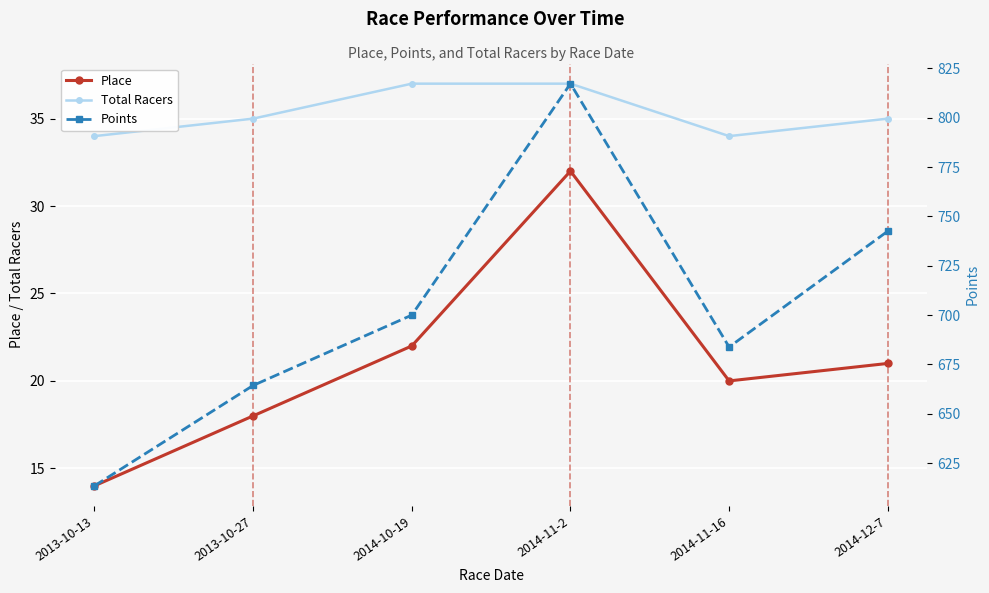

In Points, how many points are higher than both neighbors (excluding endpoints)?

1